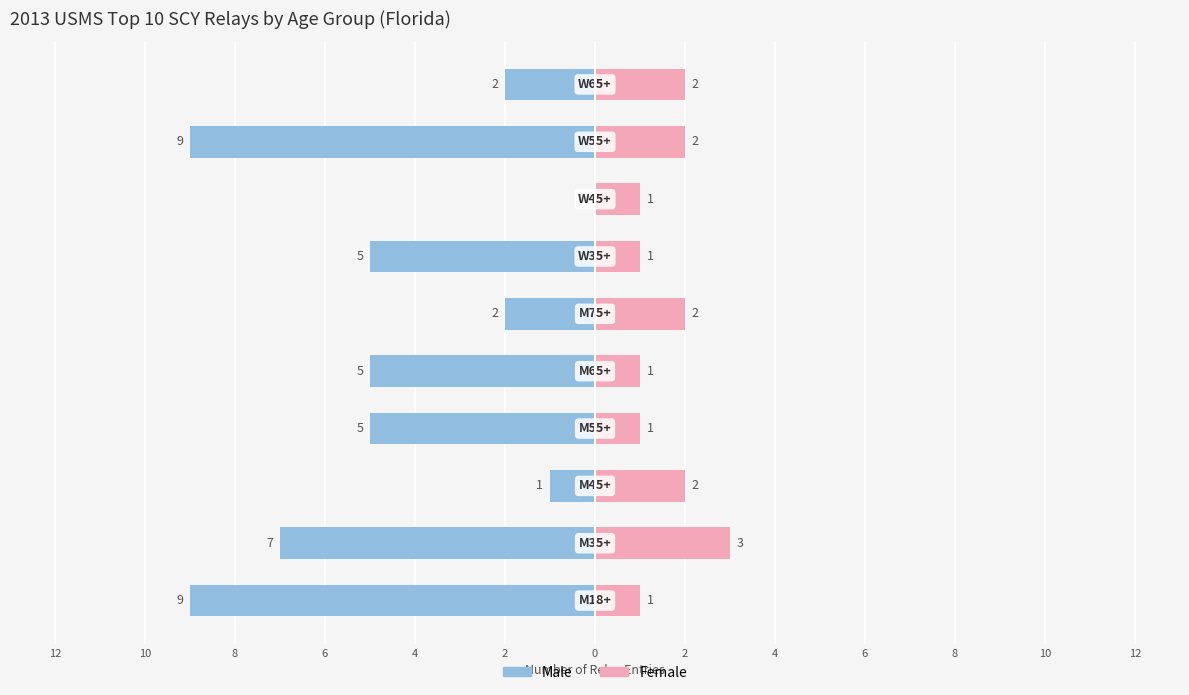

Rank the series at 10 from highest to lowest value.

Female, Male